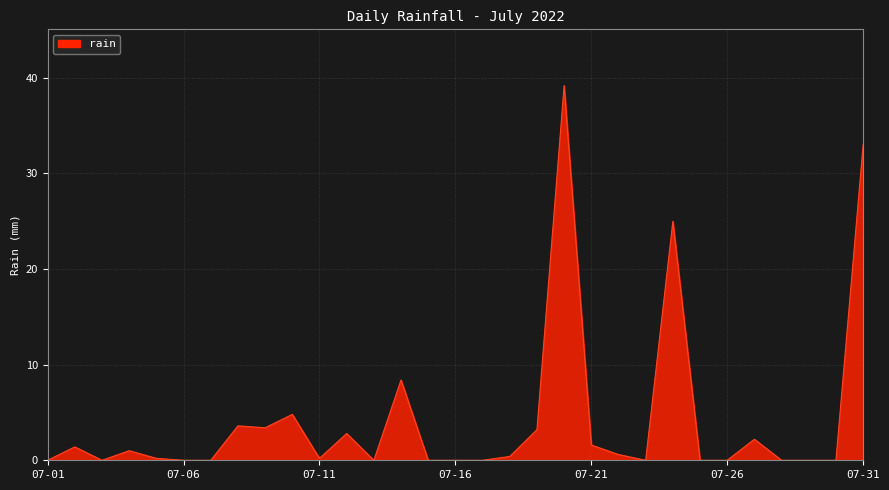

What is the maximum value shown in the chart?

39.2